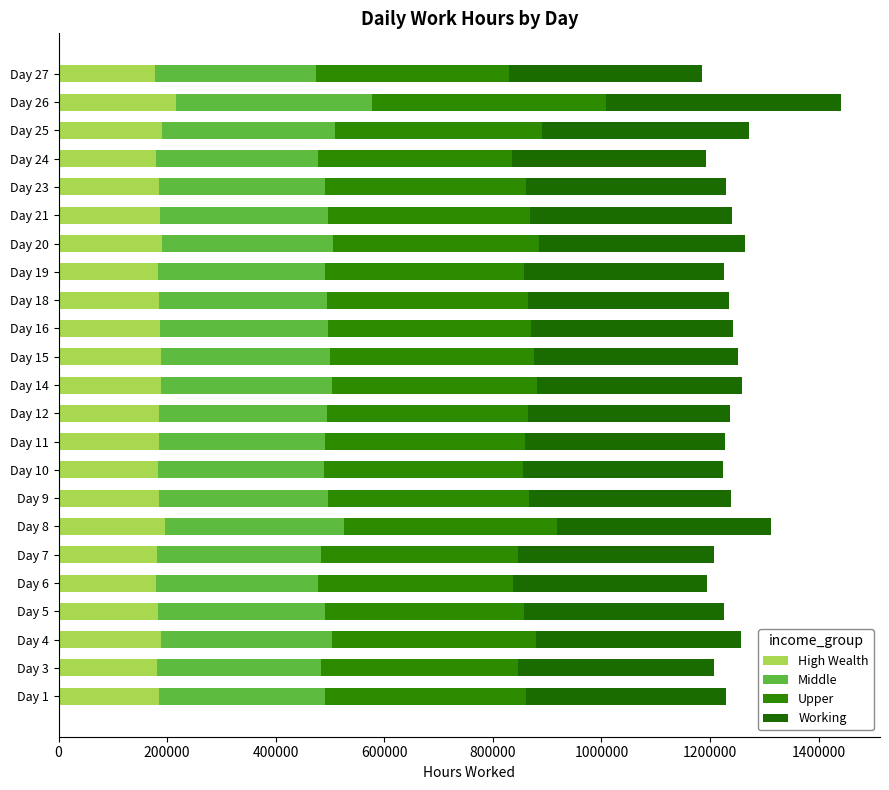

How many series are shown in this chart?

4